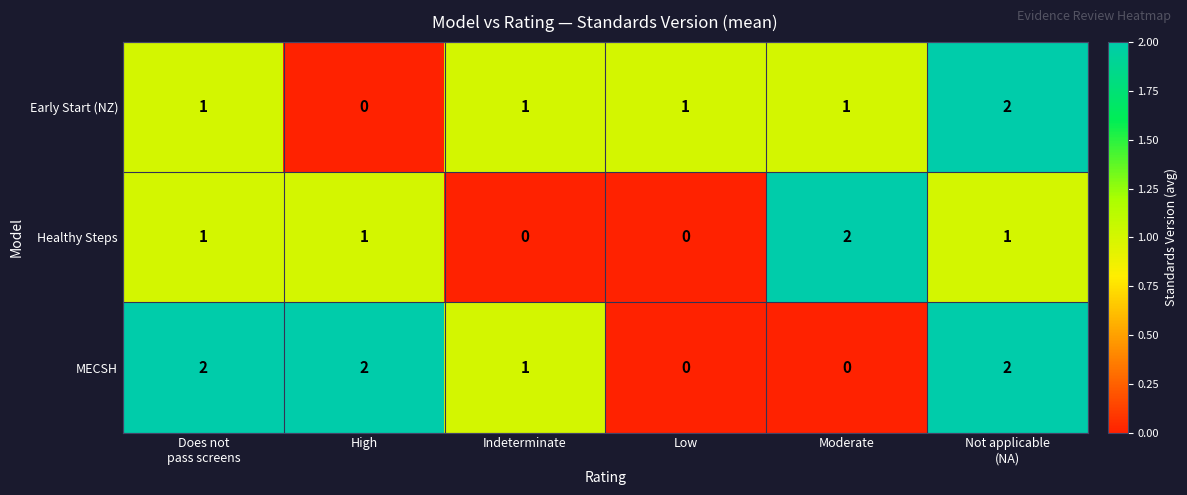

Reading right to left, transcribe all the data shown in this chart.

Early Start (NZ): 2	1	1	1	0	1
Healthy Steps: 1	2	0	0	1	1
MECSH: 2	0	0	1	2	2